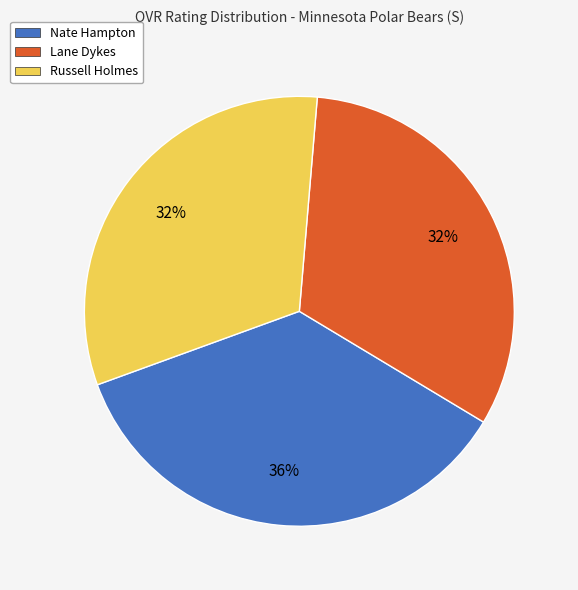

Combined, do Nate Hampton and Lane Dykes account for over 50%?

Yes